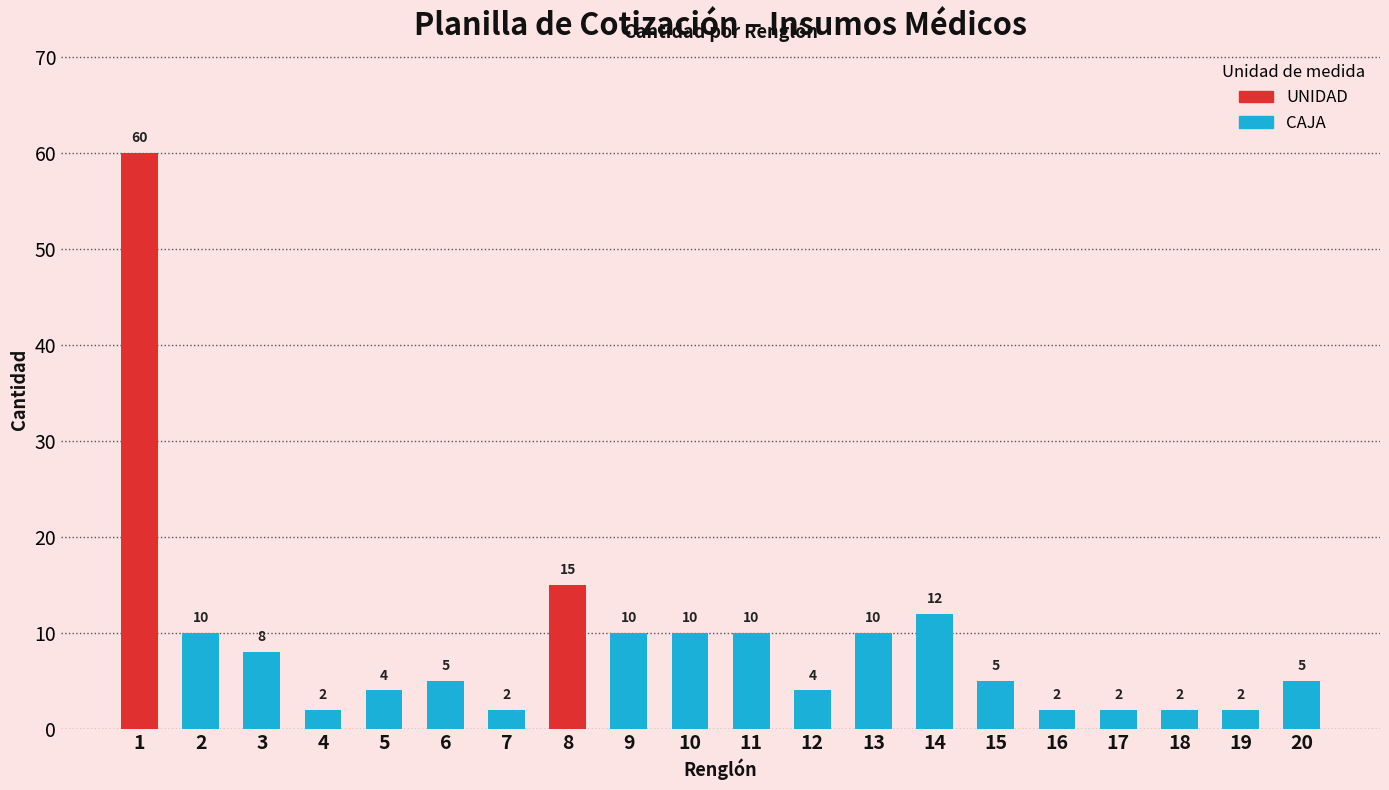

The chart shows a value of 8 at 3. True or false?

True